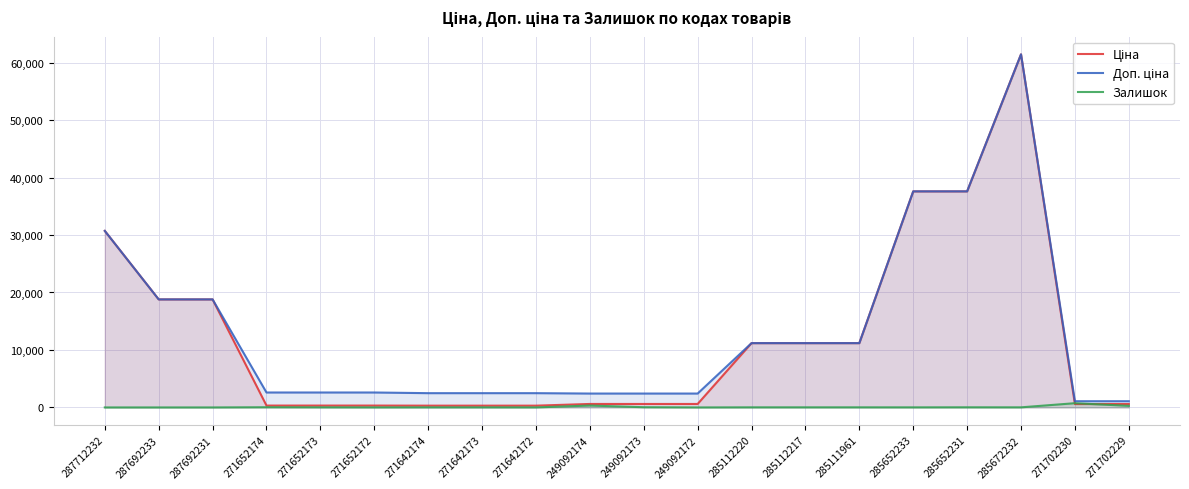

Which category has the lowest value in the Залишок series?

287712232